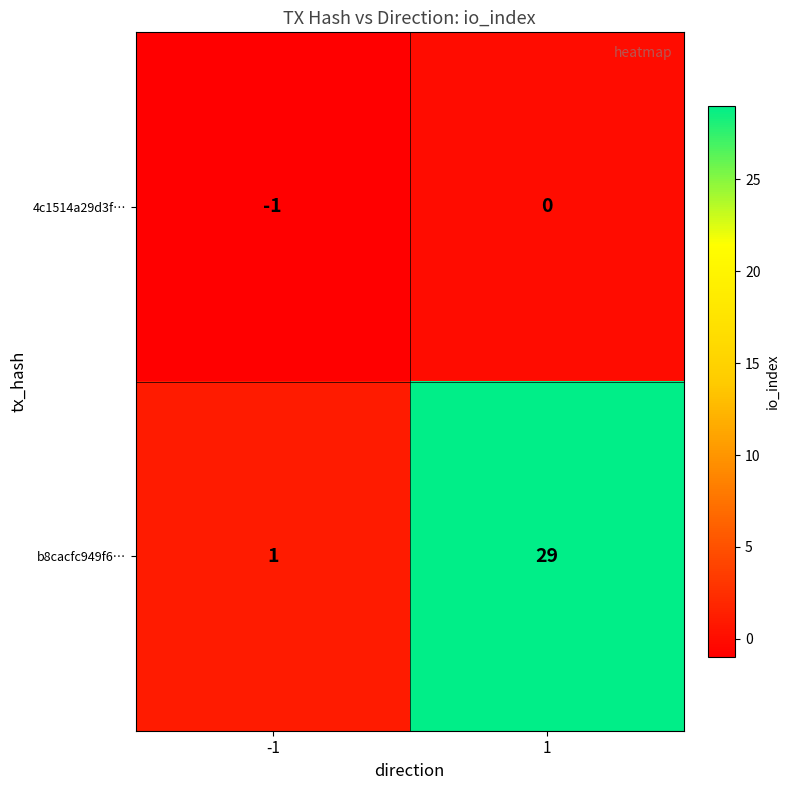

What is the total value across all series at 1?

29